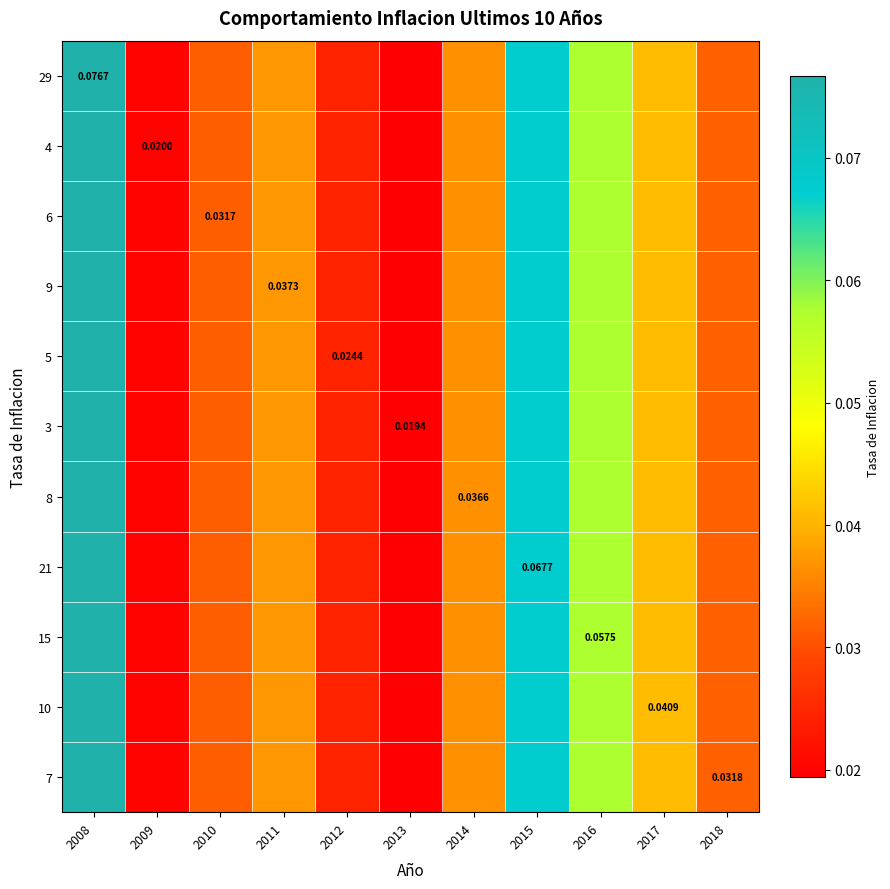

Count the 5 values in the range 0 to 1.

11